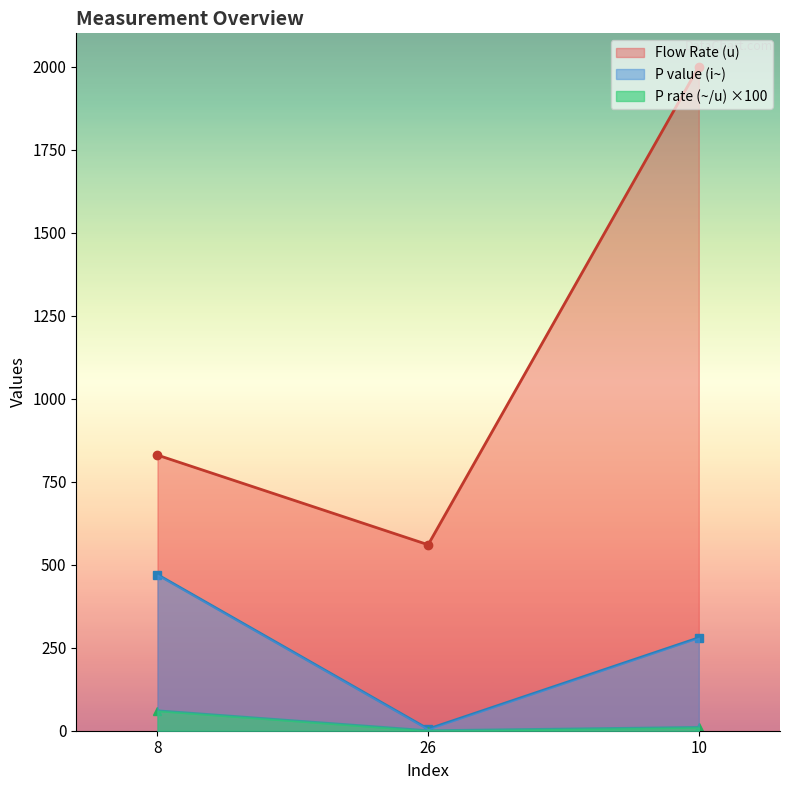

What is the sum of all Flow Rate (u) values?

3390